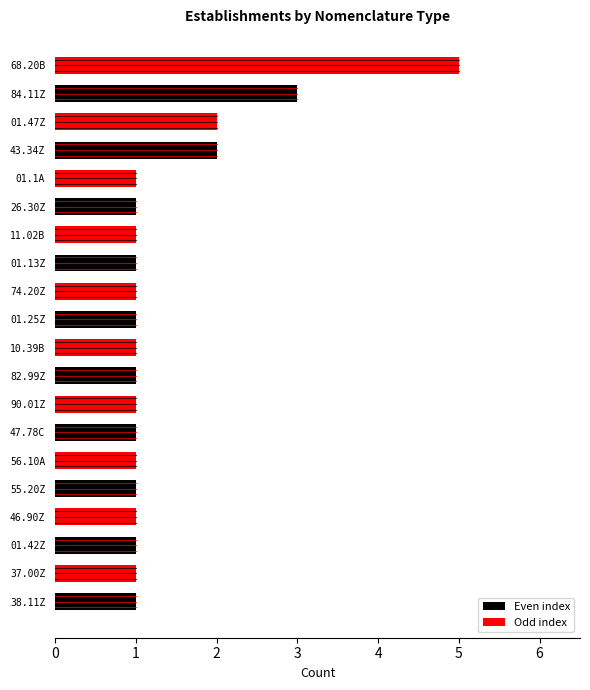

Reading bottom to top, what are all the values shown in this chart?

1	1	1	1	1	1	1	1	1	1	1	1	1	1	1	1	2	2	3	5